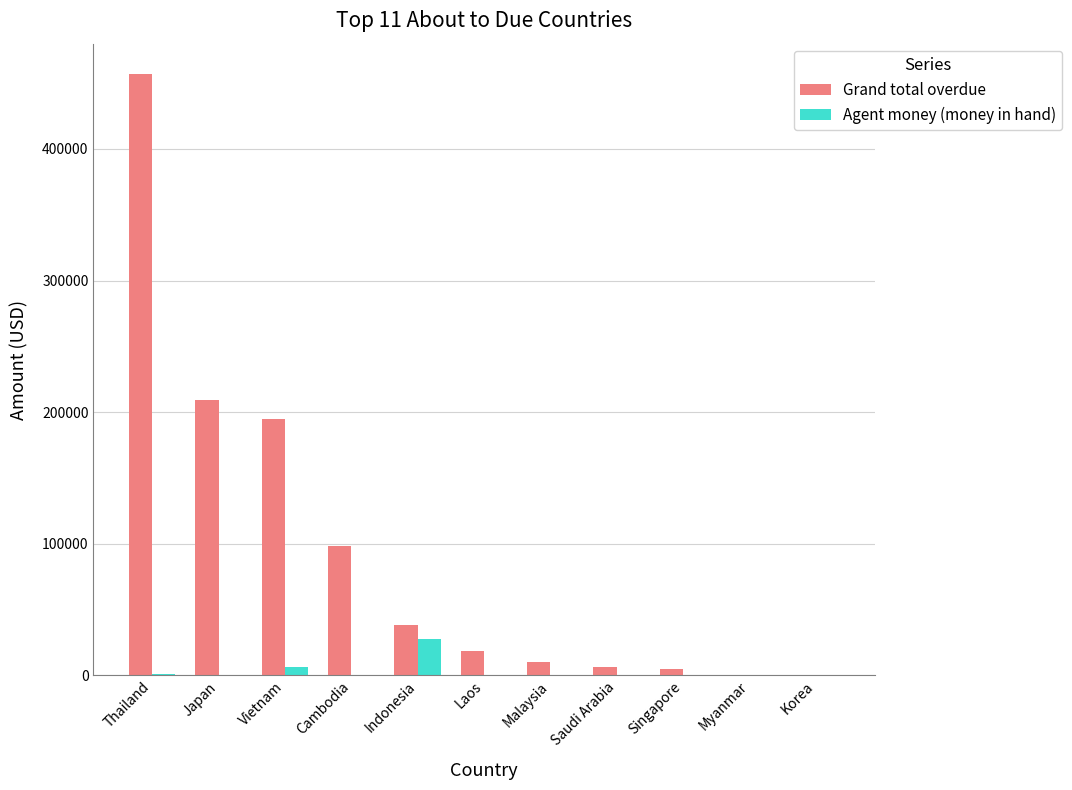

True or false: Agent money (money in hand) has a value of 0.0 at Japan.

True